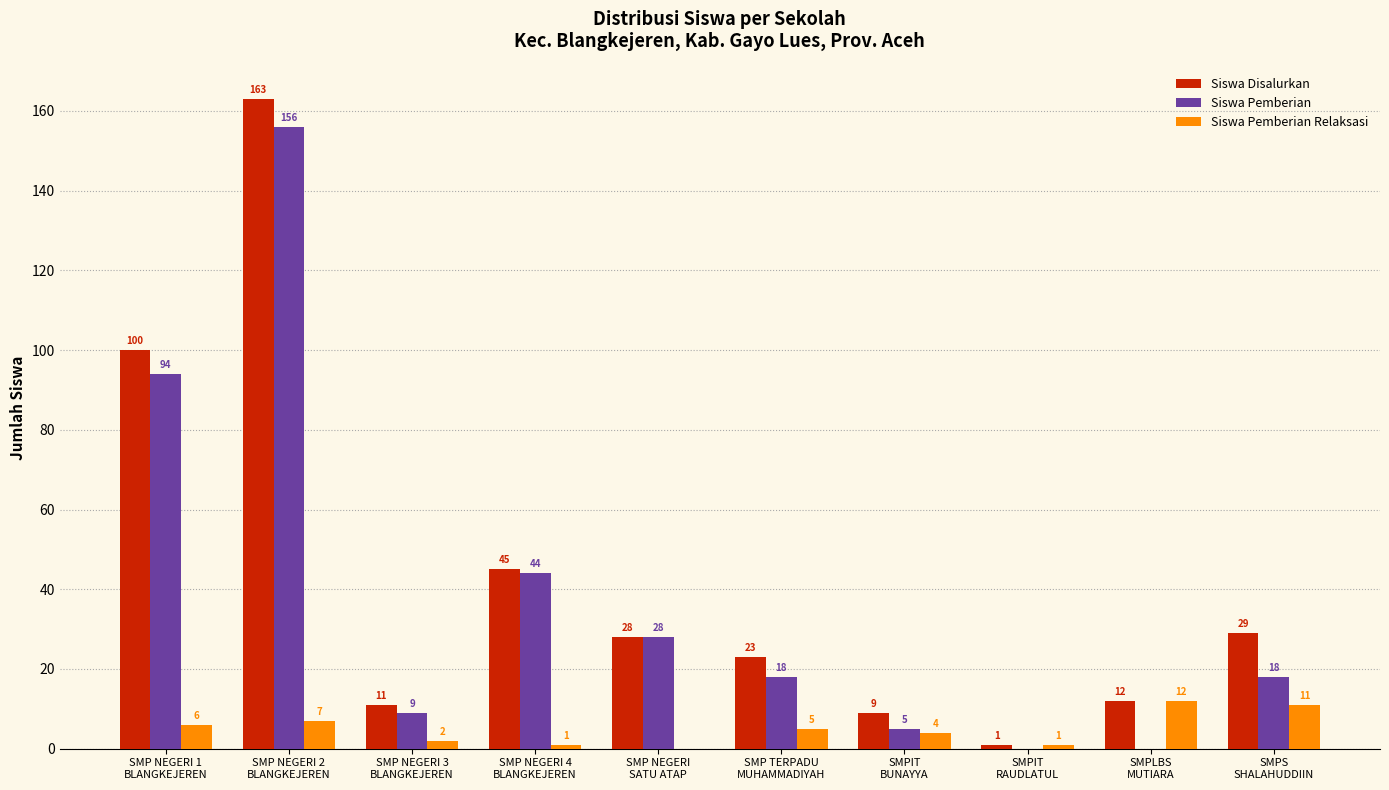

Reading right to left, extract all data points from this chart.

Siswa Disalurkan: 29	12	1	9	23	28	45	11	163	100
Siswa Pemberian: 18	0	0	5	18	28	44	9	156	94
Siswa Pemberian Relaksasi: 11	12	1	4	5	0	1	2	7	6